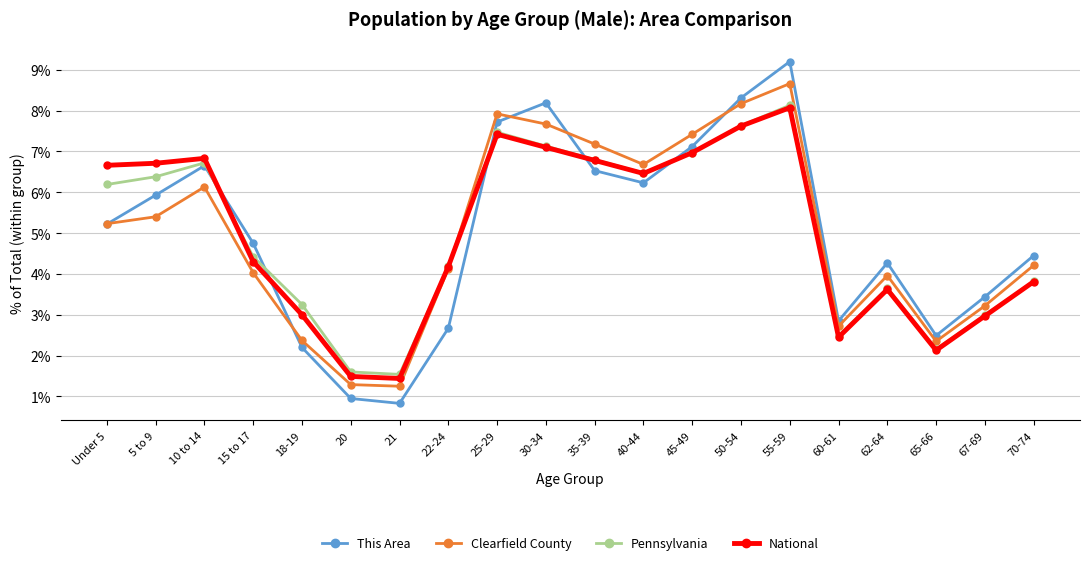

The value of Pennsylvania at 55-59 is 4.9. True or false?

False